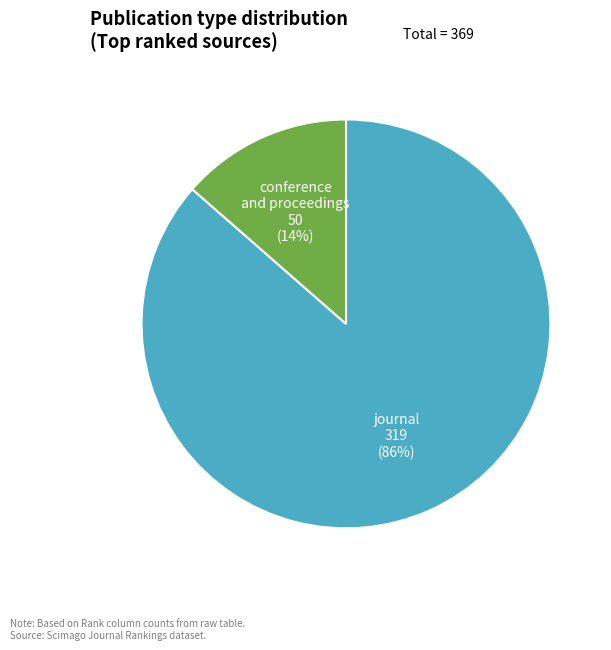

Does any single category account for the majority?

Yes